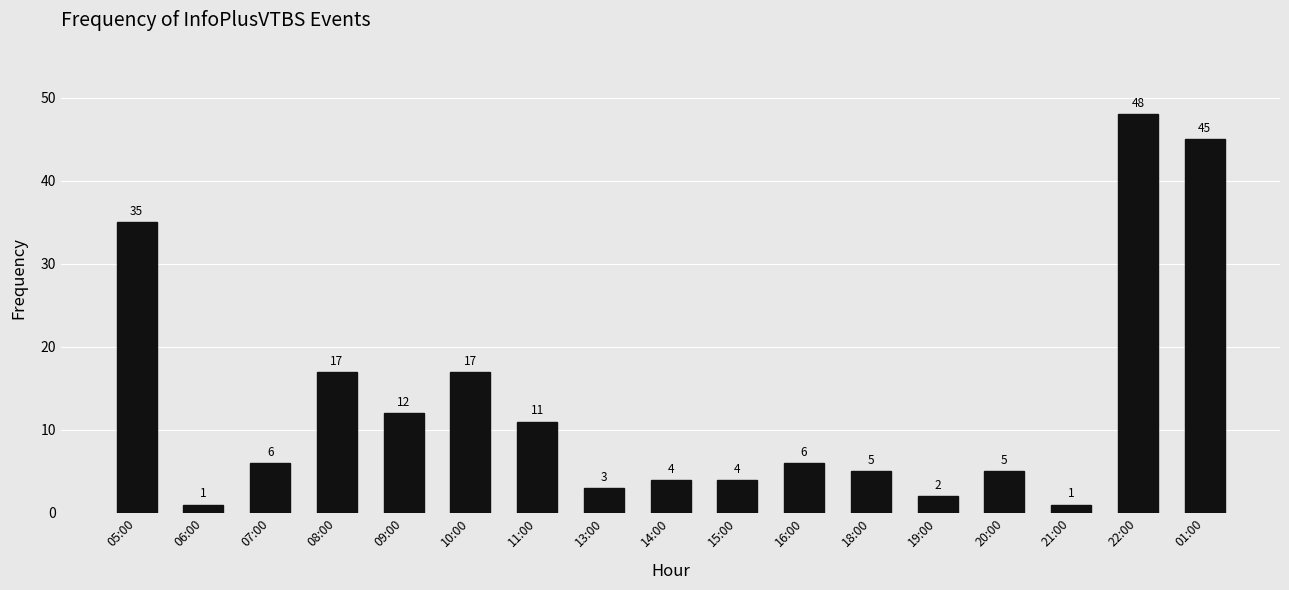

True or false: the data shows 27 at 10:00.

False